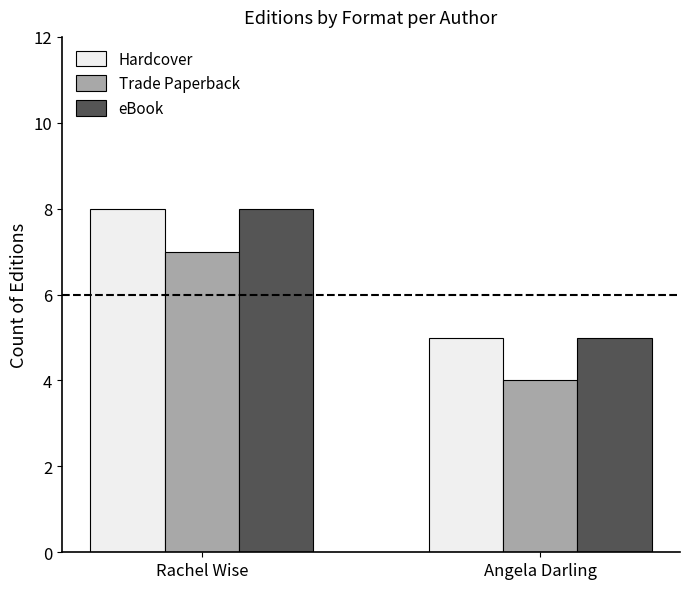

The value of eBook at Angela Darling is 5. True or false?

True